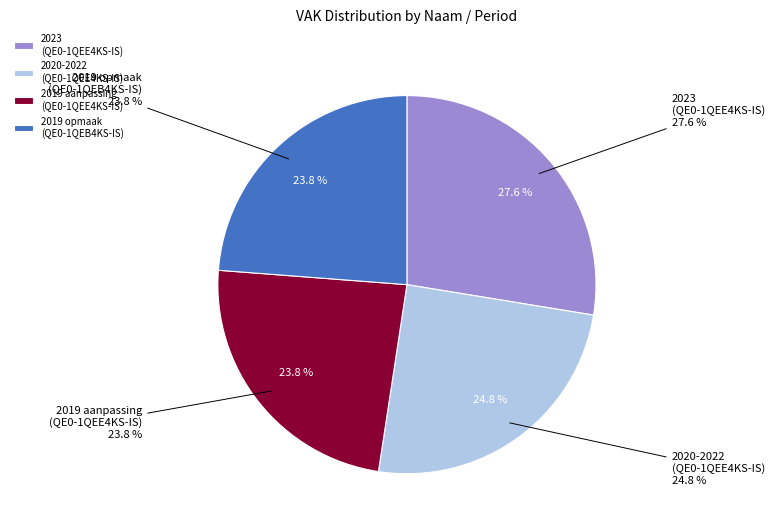

Which category has the smallest portion of the pie?

2019 opmaak (QE0-1QEB4KS-IS)